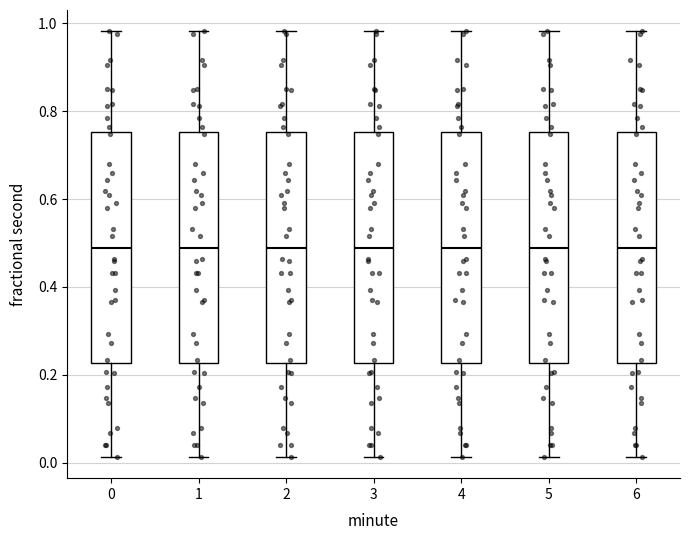

Reading left to right, transcribe this box plot: for each box, give where its median line is, the range the box spans, and where its two whiskers end, as read against the y-axis. The values are not printed on the chart, so give them approximately, as read against the axis.

0: median 0.48, box 0.22 to 0.76, whiskers 0.02 to 0.98
1: median 0.48, box 0.22 to 0.76, whiskers 0.02 to 0.98
2: median 0.48, box 0.22 to 0.76, whiskers 0.02 to 0.98
3: median 0.48, box 0.22 to 0.76, whiskers 0.02 to 0.98
4: median 0.48, box 0.22 to 0.76, whiskers 0.02 to 0.98
5: median 0.48, box 0.22 to 0.76, whiskers 0.02 to 0.98
6: median 0.48, box 0.22 to 0.76, whiskers 0.02 to 0.98